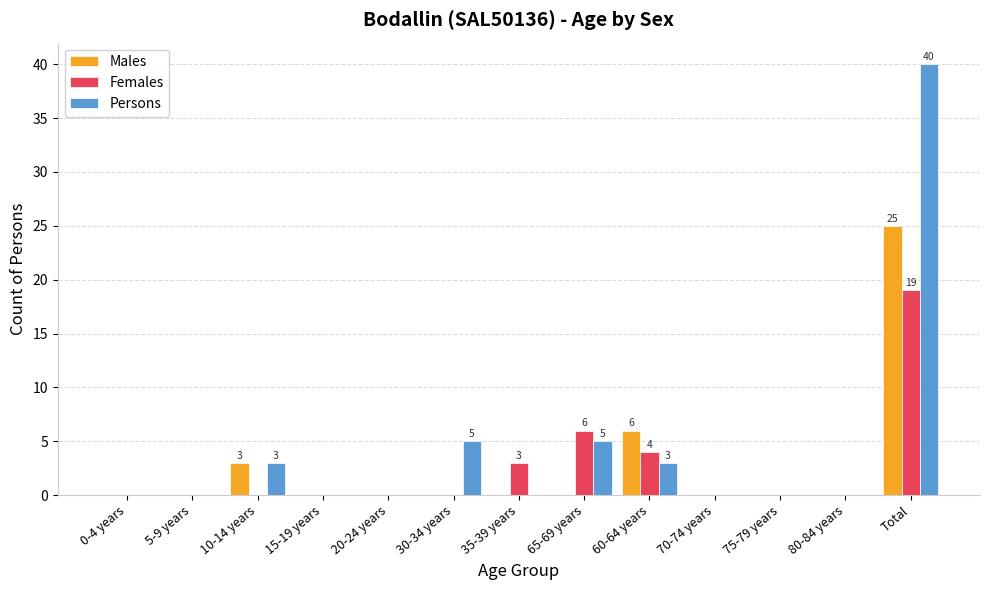

True or false: Persons has a value of 0 at 35-39 years.

True